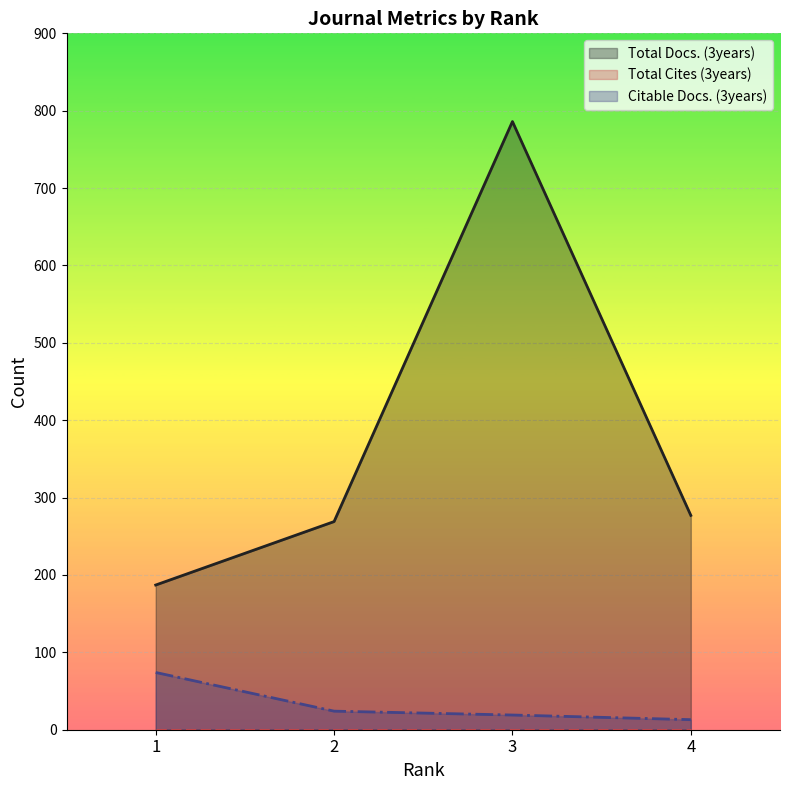

Rank the series at 2 from lowest to highest value.

Citable Docs. (3years), Total Docs. (3years)